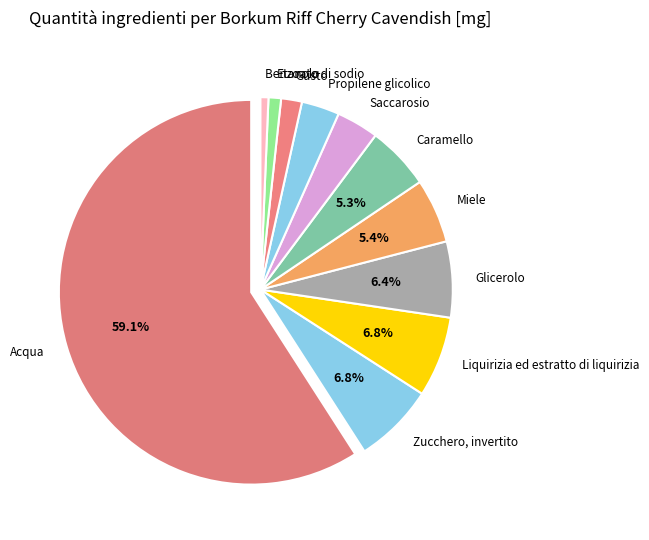

Is it true that Zucchero, invertito is 1% of the pie?

False